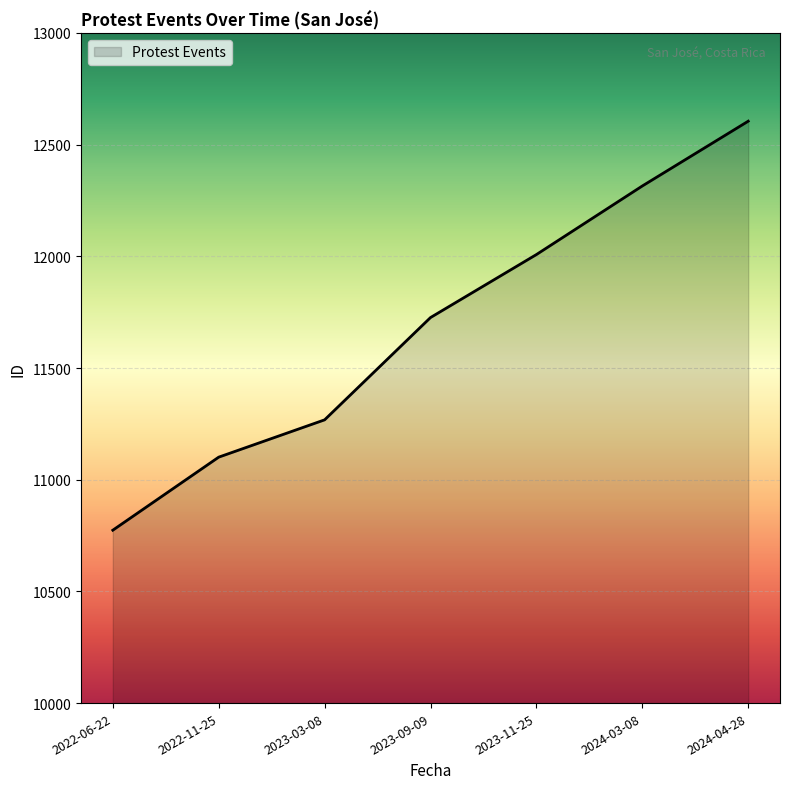

How many values are below 11726?

3